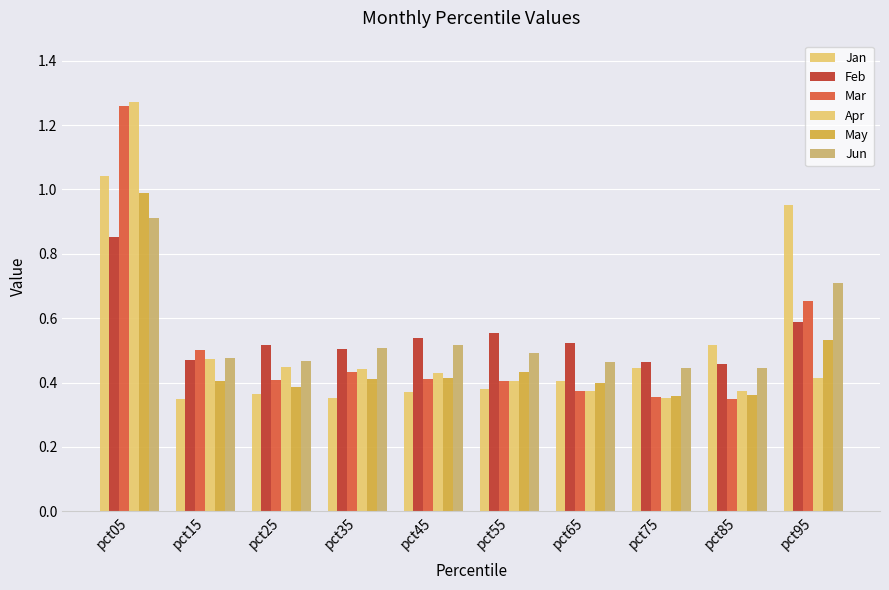

What is the maximum value for Jun?

0.9